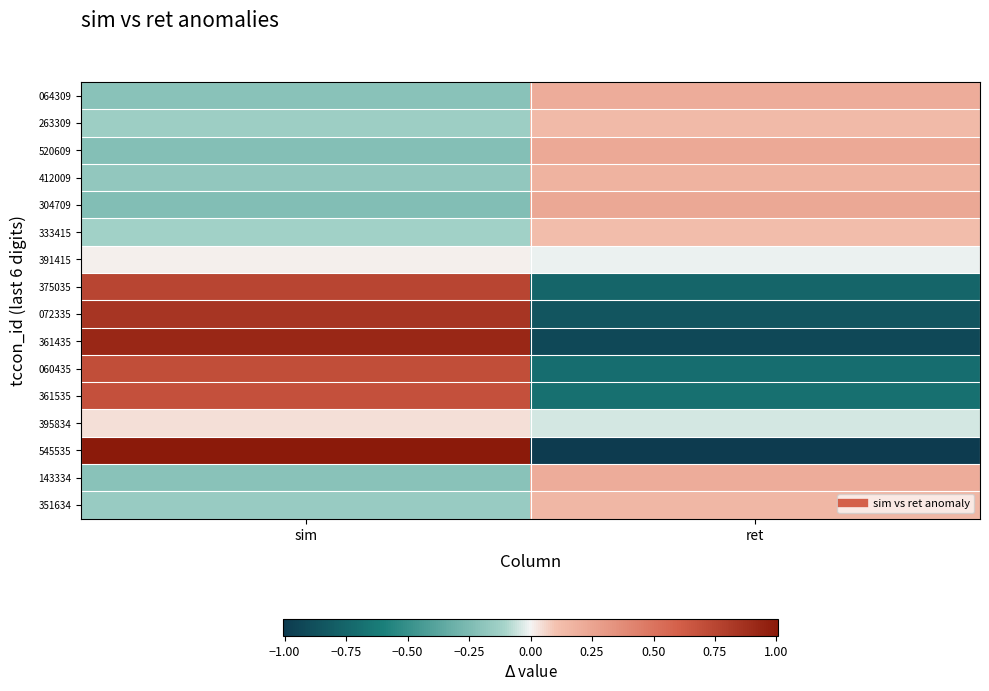

Between sim and ret, which is larger?

ret